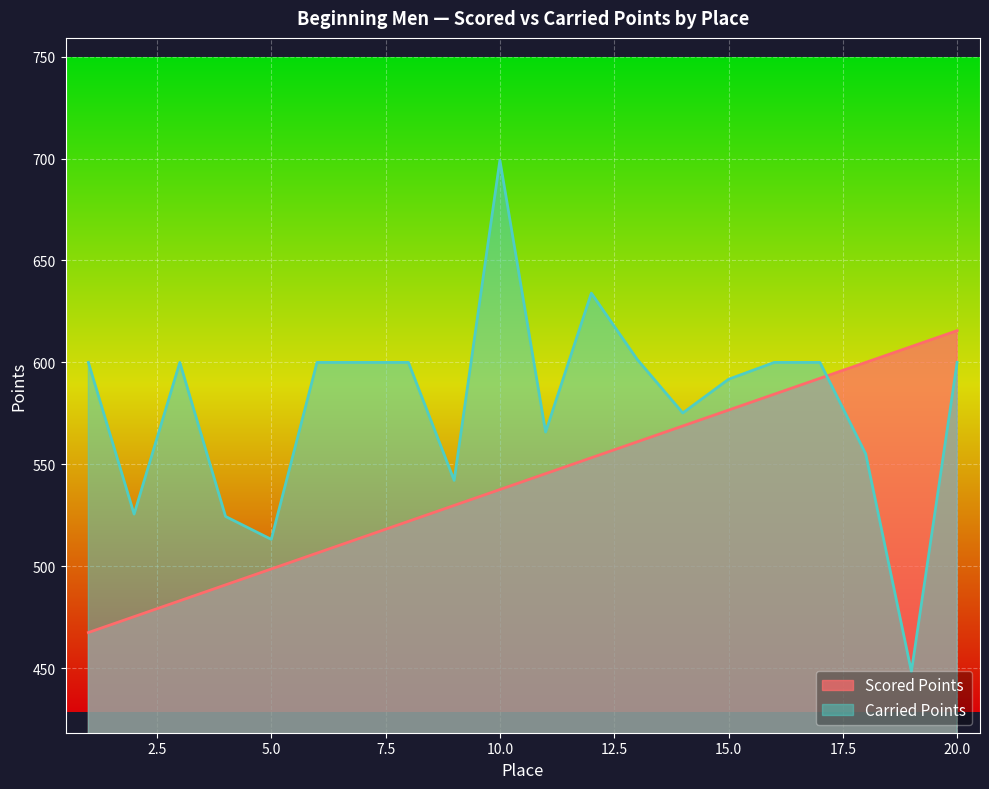

Read the Carried Points value at 1.

600.0